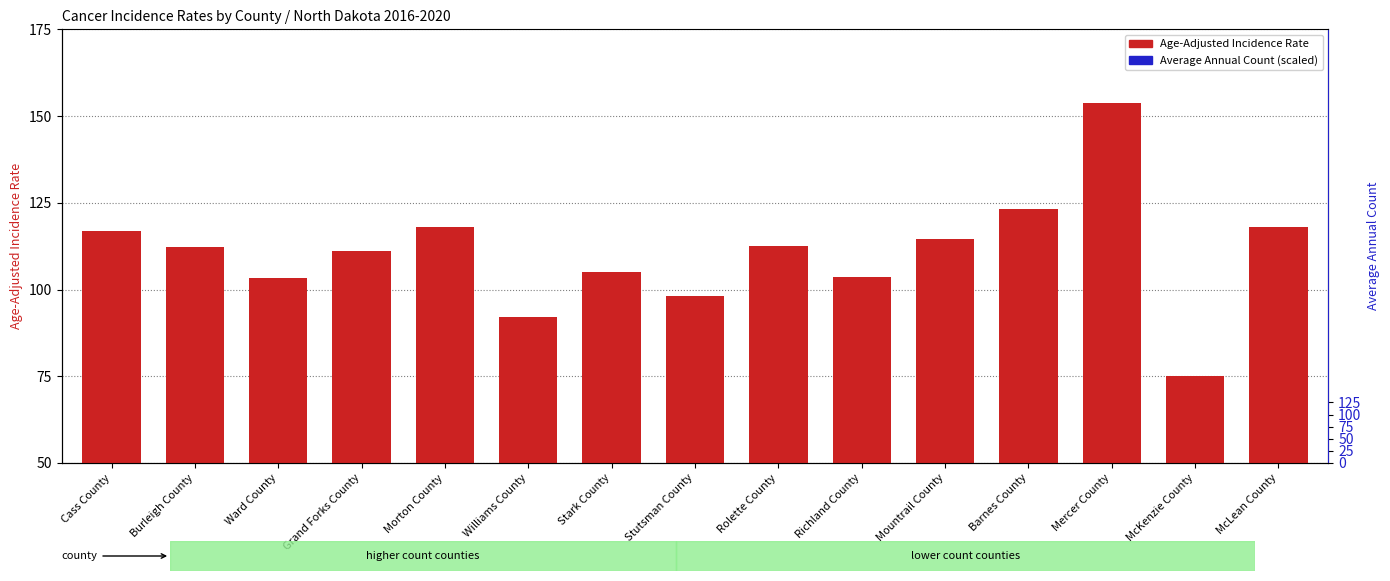

At which category does the chart reach its peak across all series?

Mercer County